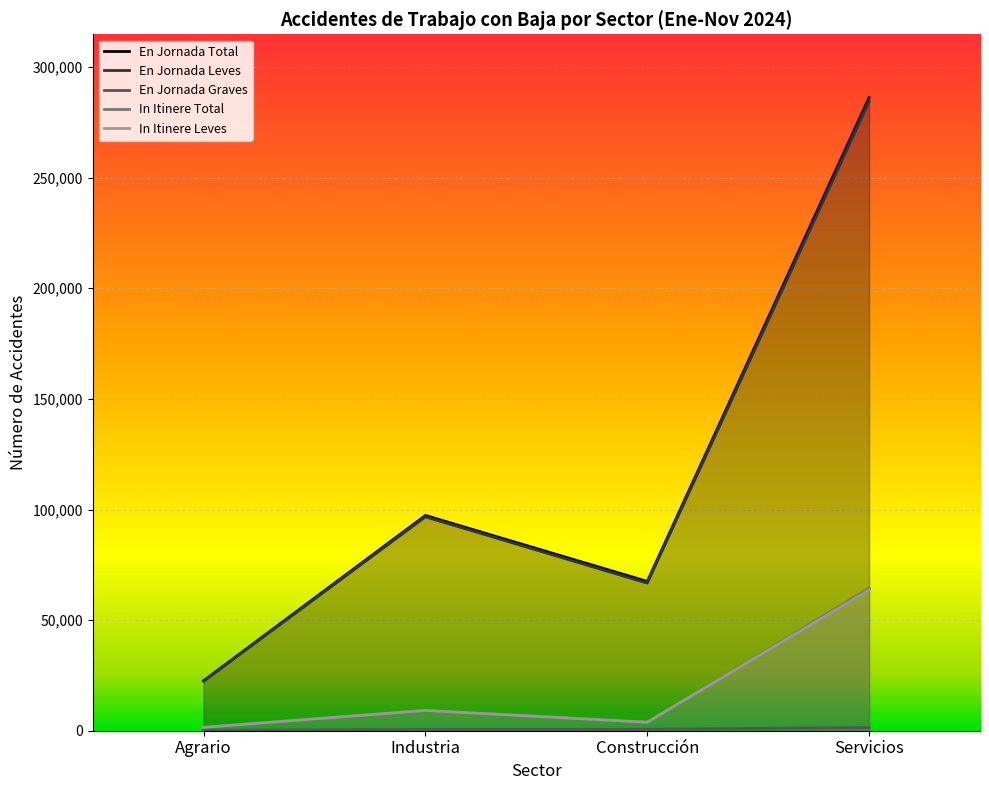

What position from the right is Construcción?

2